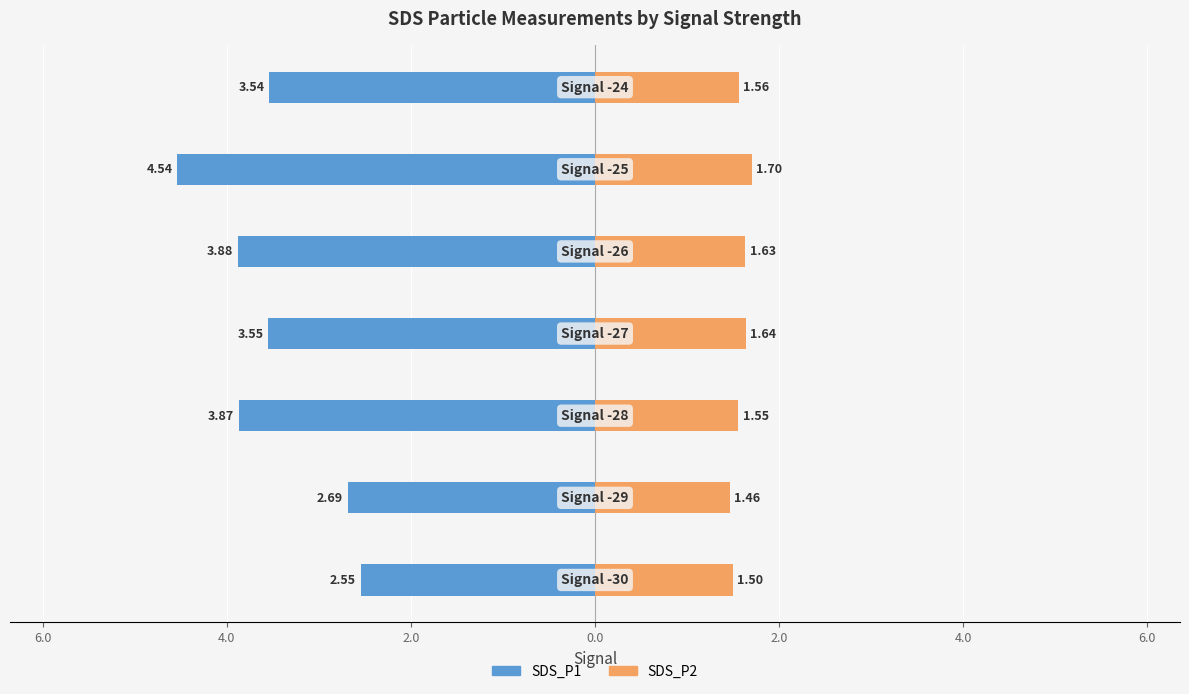

Reading left to right, transcribe all the data shown in this chart.

SDS_P1: -2.5	-2.7	-3.9	-3.6	-3.9	-4.5	-3.5
SDS_P2: 1.5	1.5	1.6	1.6	1.6	1.7	1.6